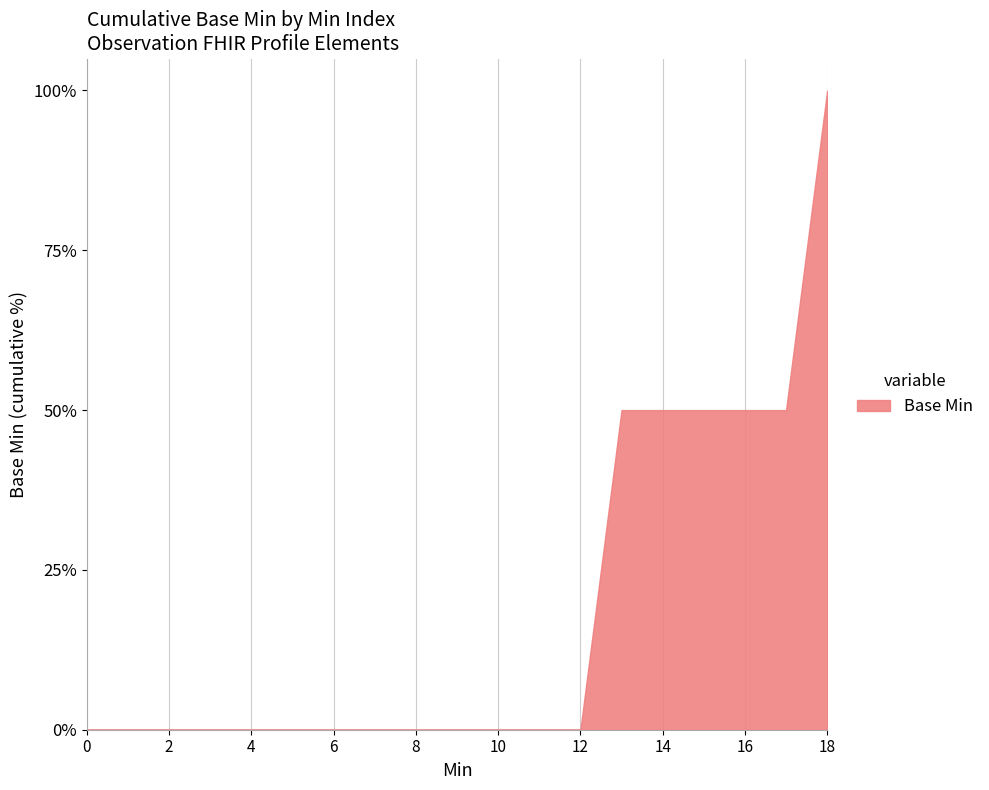

What is the difference between the maximum and minimum values?

100